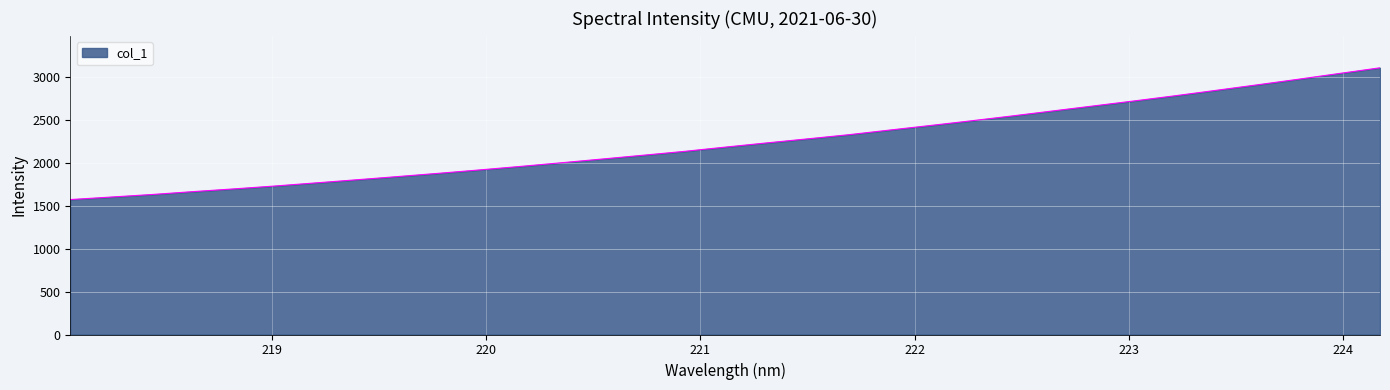

What is the difference between the maximum and minimum values?

1534.9